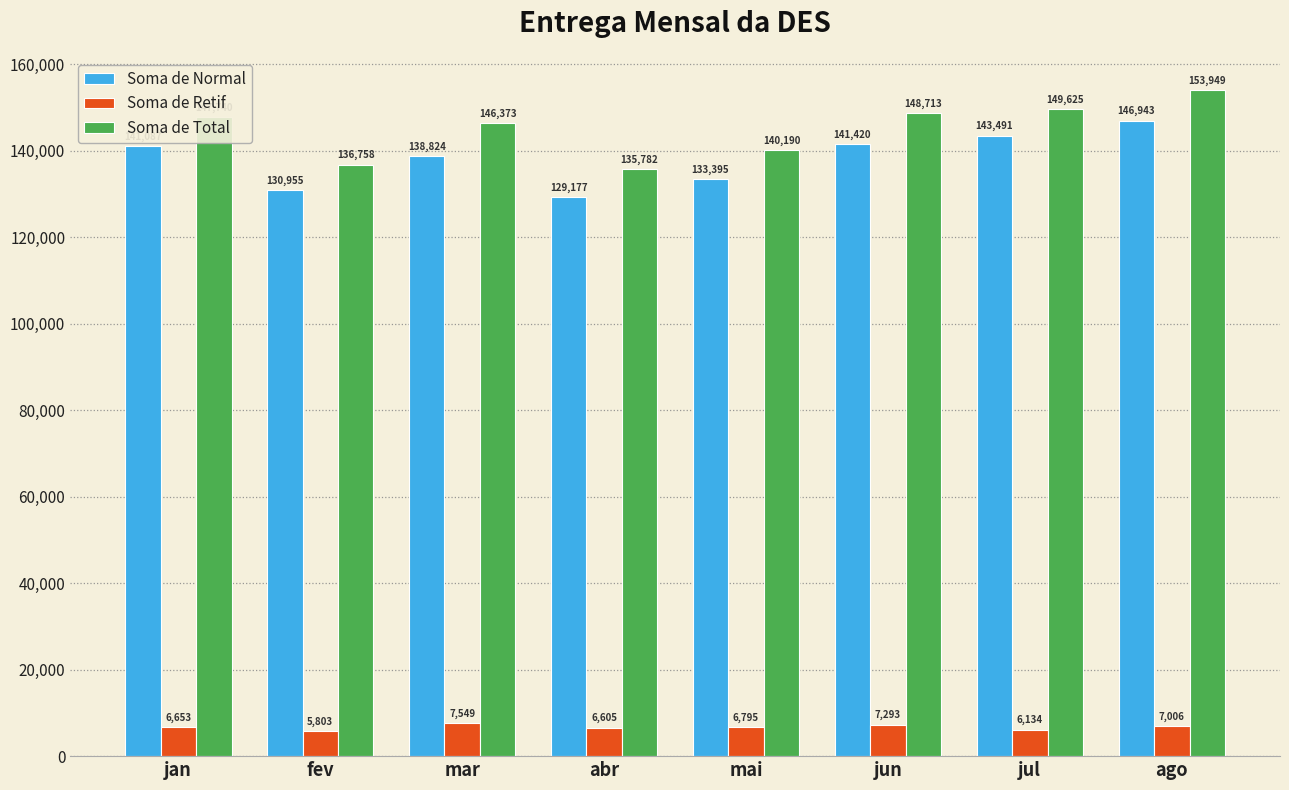

How many Soma de Normal values are between 133395 and 143491?

5